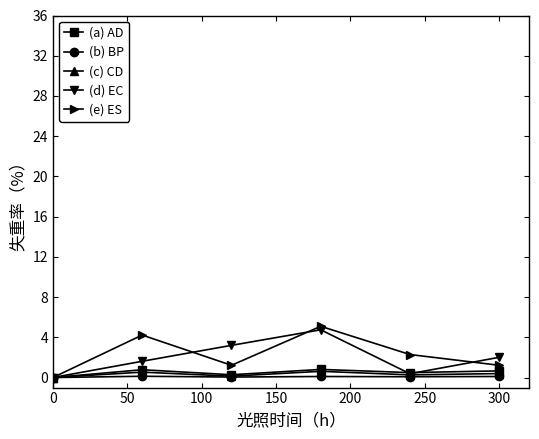

What is the difference between the maximum and minimum values in the (a) AD series?

0.8